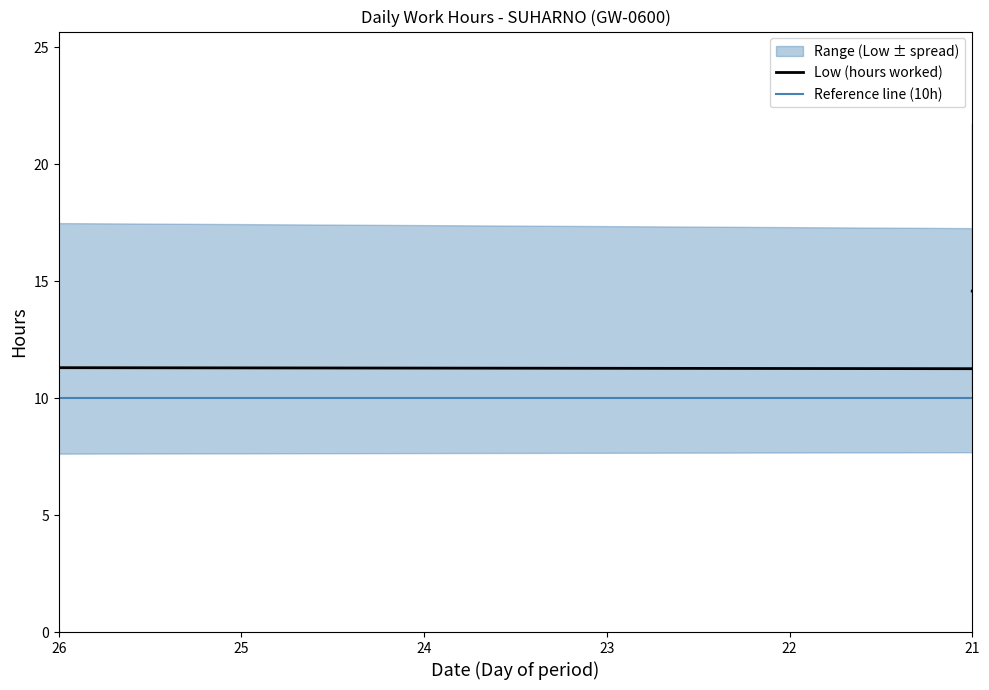

How many data points are less than 14?

10